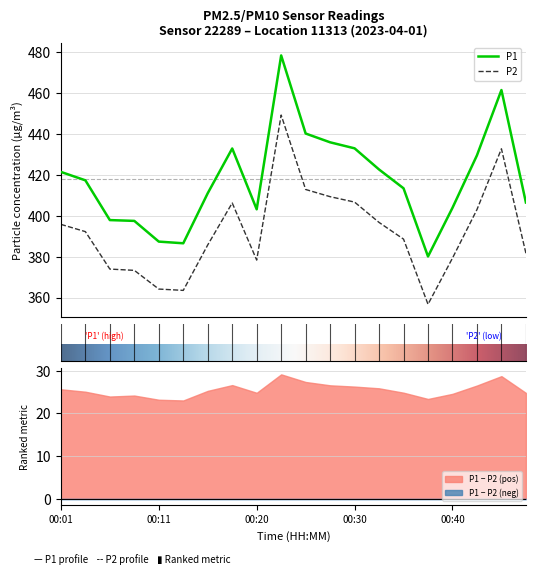

Is the value of P2 at 00:40 greater than the value of P1 at 00:11?

No